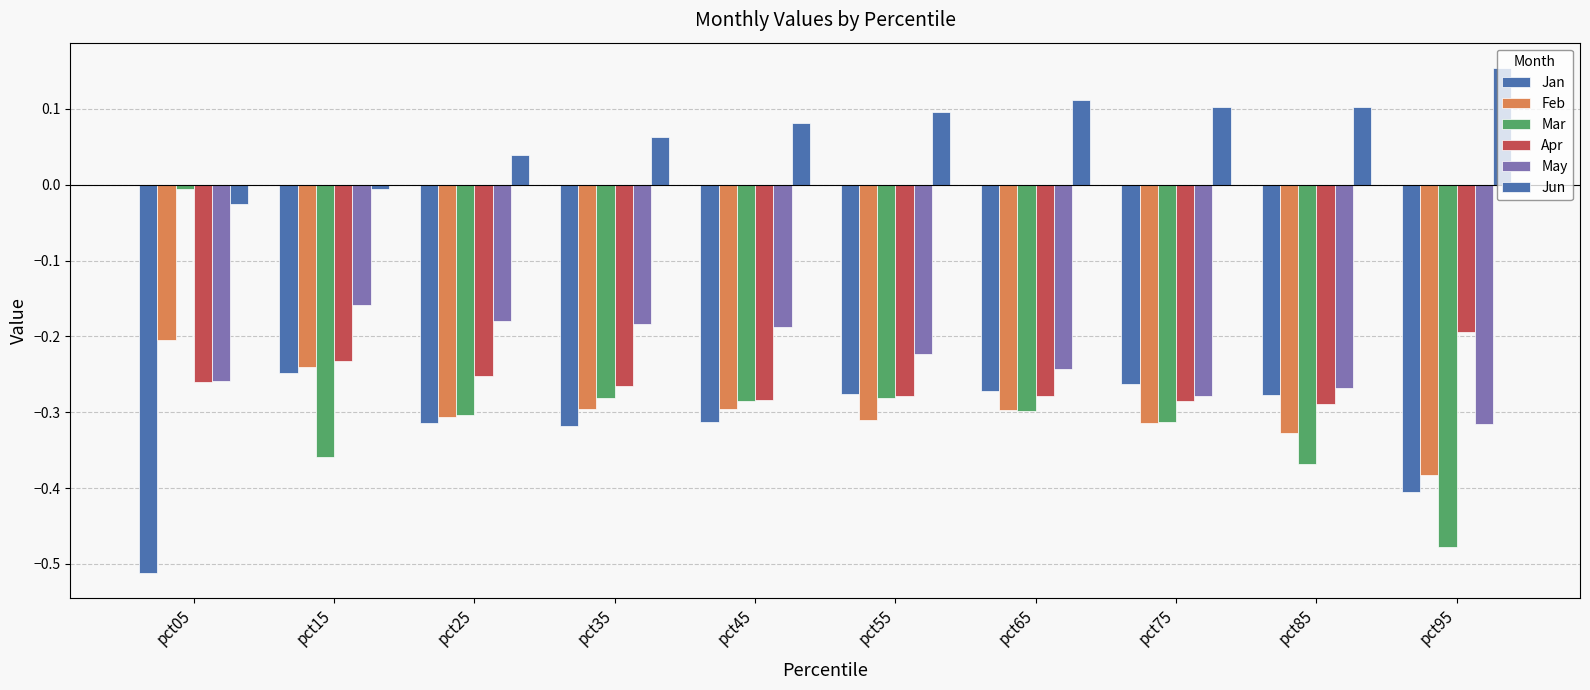

What is the greatest value displayed?

0.2